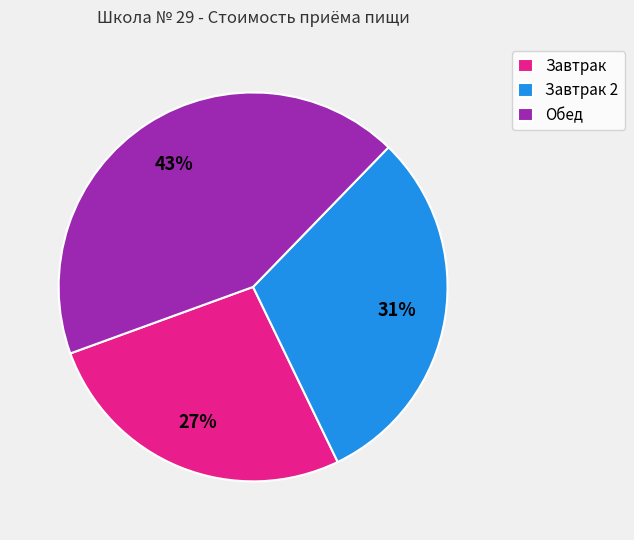

Is there any slice that represents more than half of the pie?

No